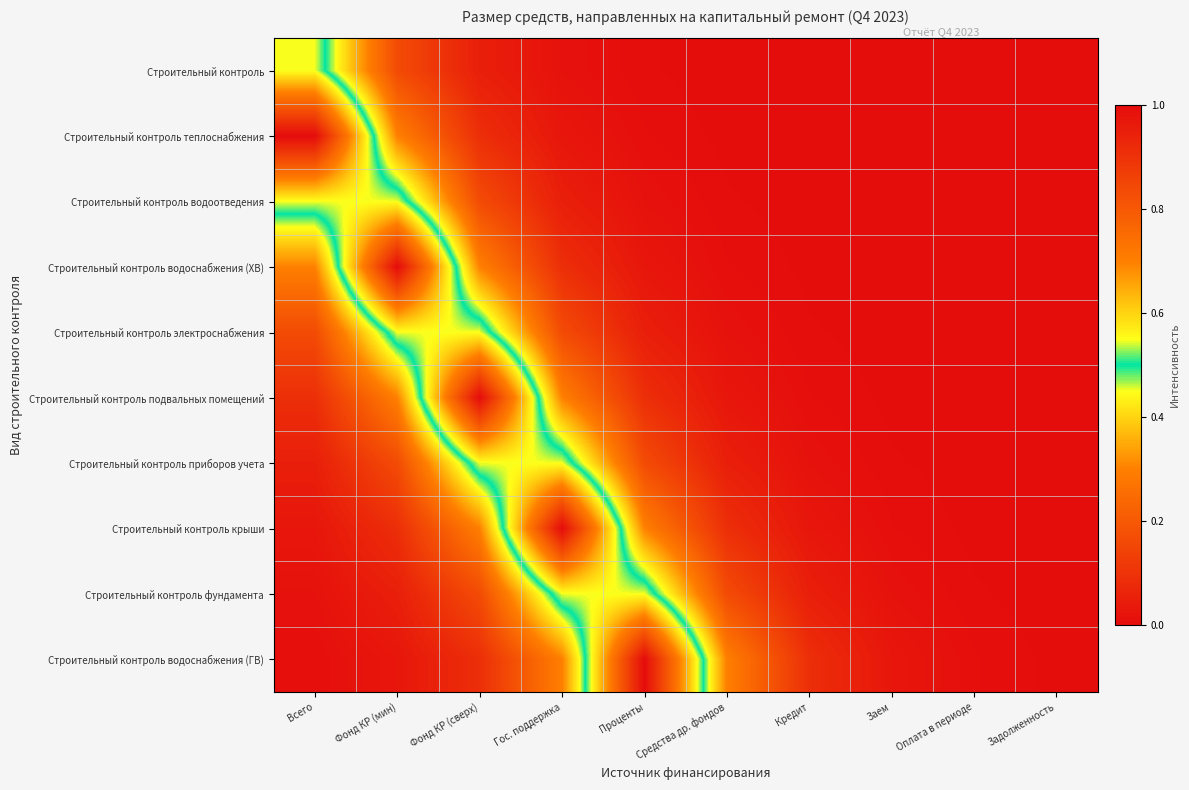

At which category is the sum across all series the highest?

Фонд КР (сверх)